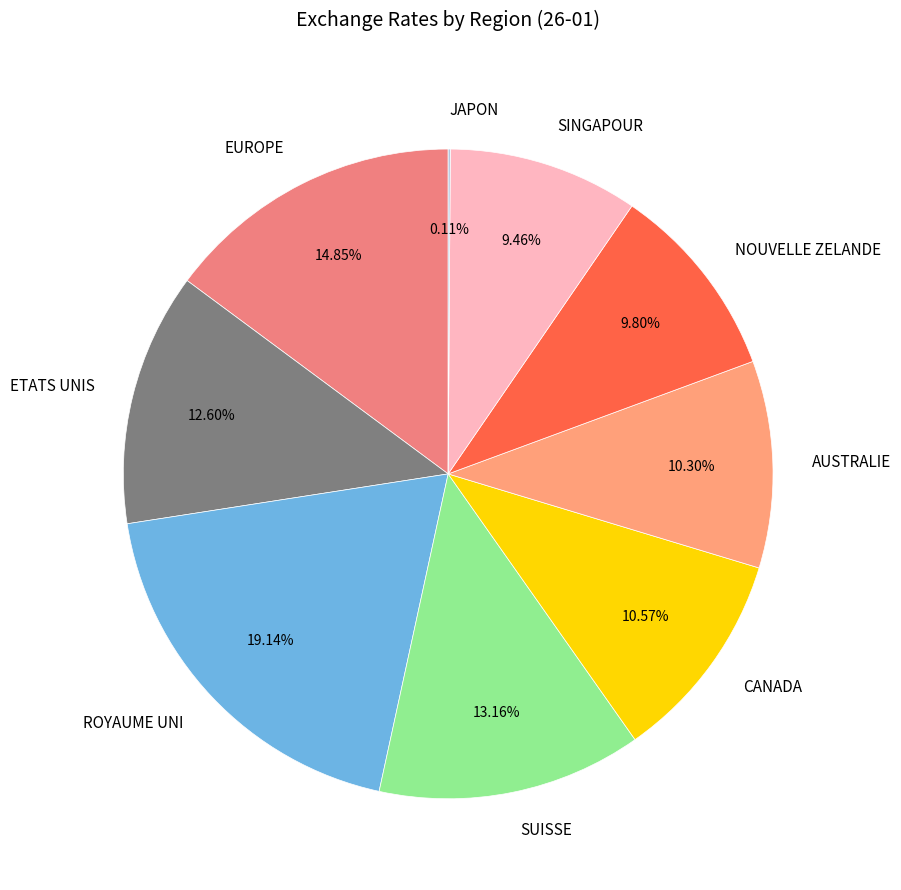

Which has a higher value, AUSTRALIE or ROYAUME UNI?

ROYAUME UNI